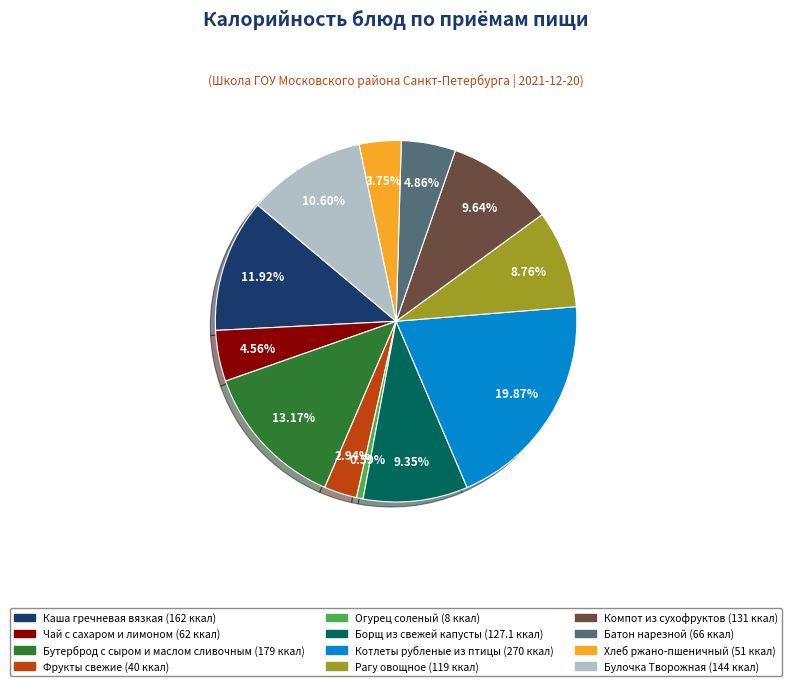

What is the smallest slice in the pie chart?

Огурец соленый